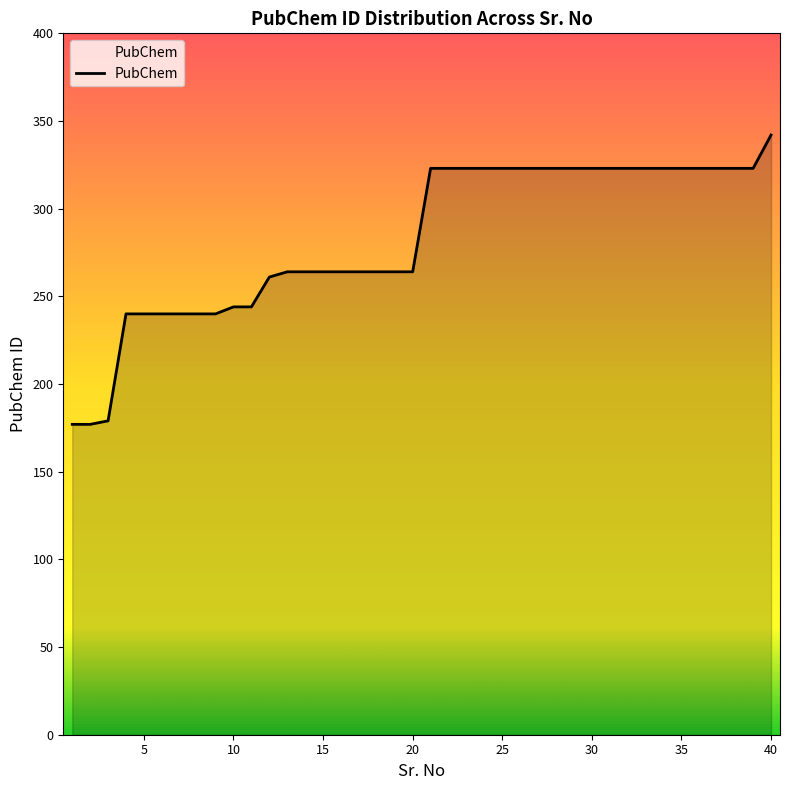

What is the minimum value shown in the chart?

177